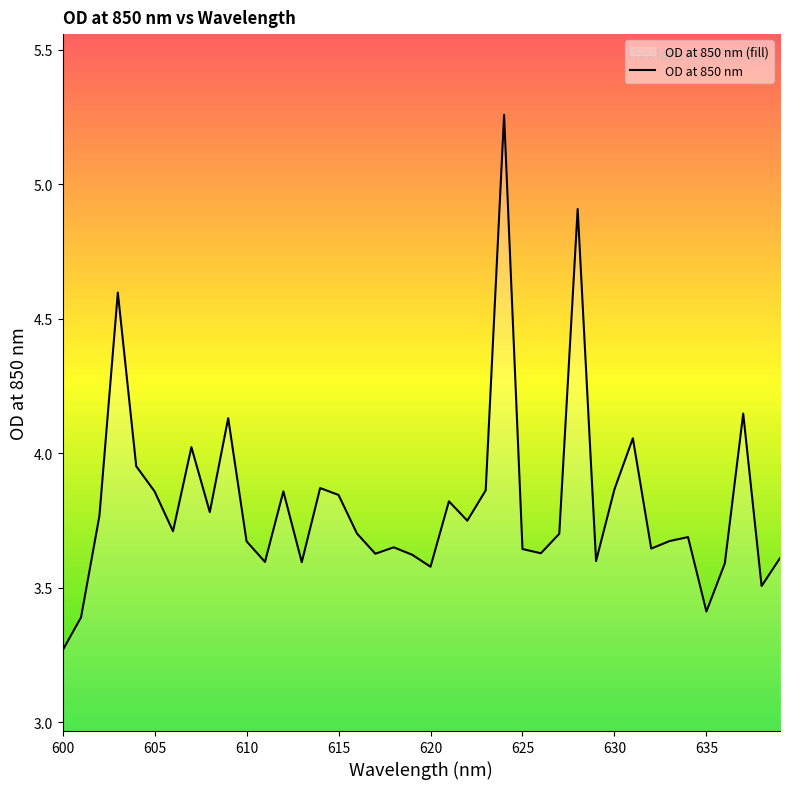

What is the ratio of the value at 632 to the value at 622?

1.0